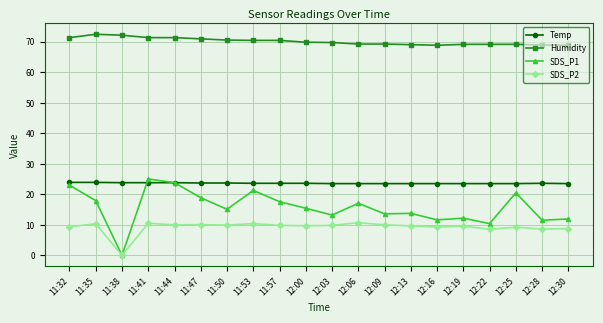

Rank the series at 11:35 from highest to lowest value.

Humidity, Temp, SDS_P1, SDS_P2